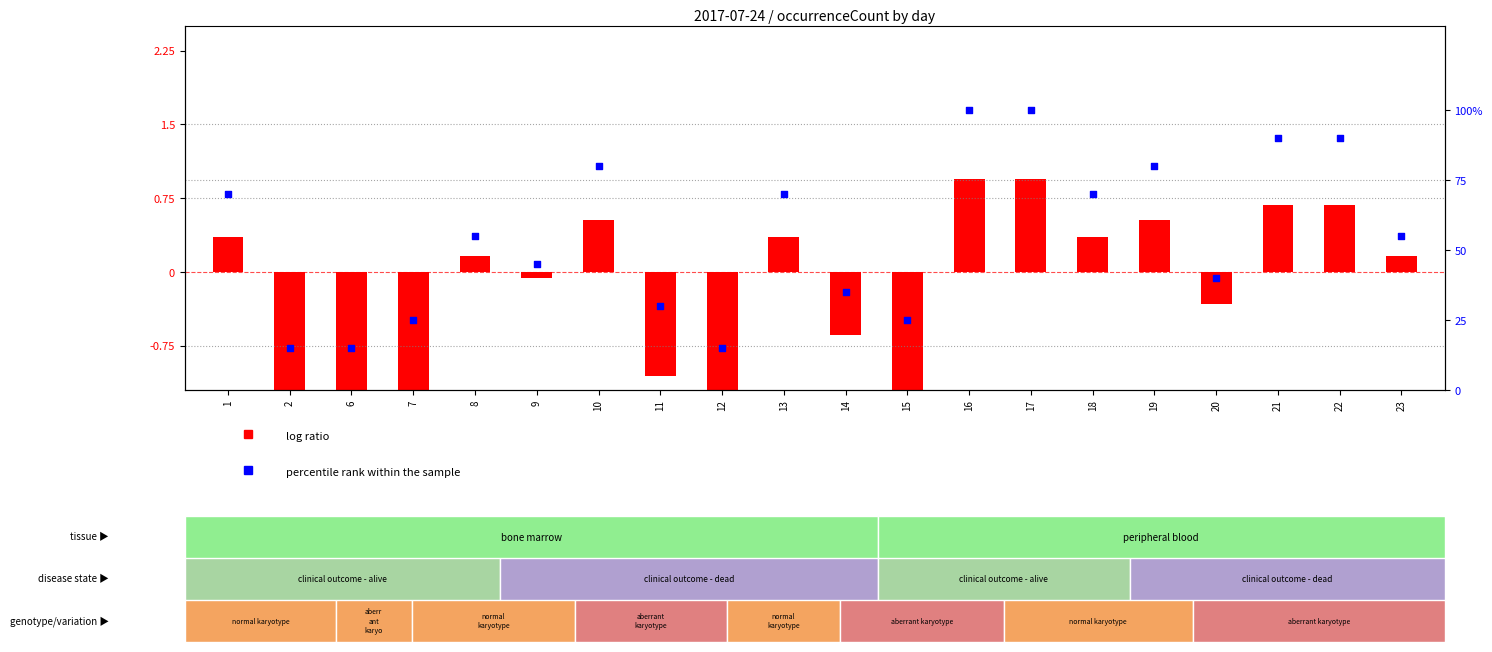

What is the total value across all series at 14?

34.4